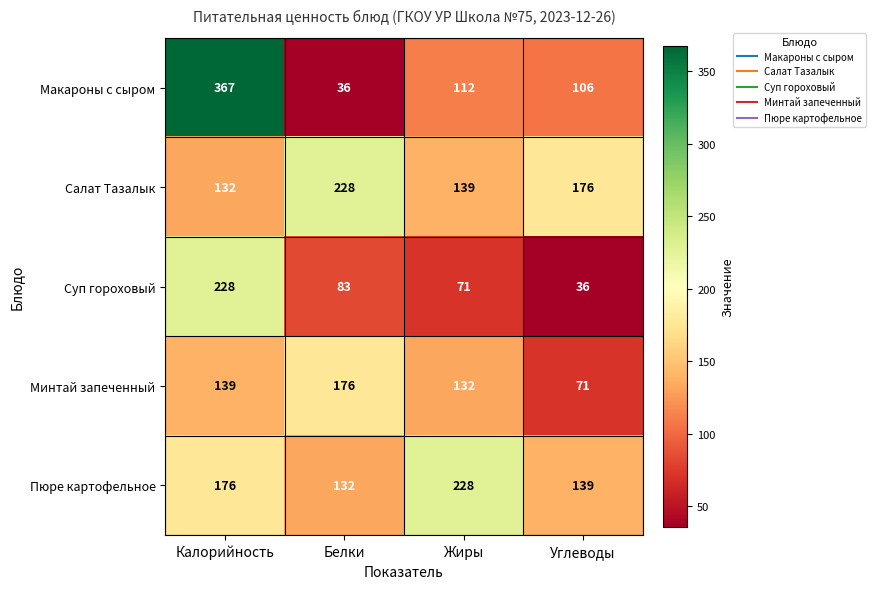

Is it true that Минтай запеченный equals 69 at Жиры?

False